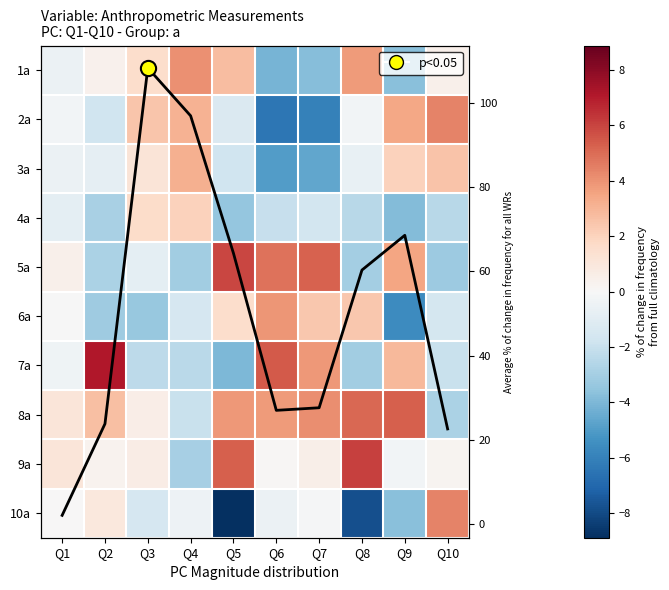

At which label is 1a closest to 0?

Q2